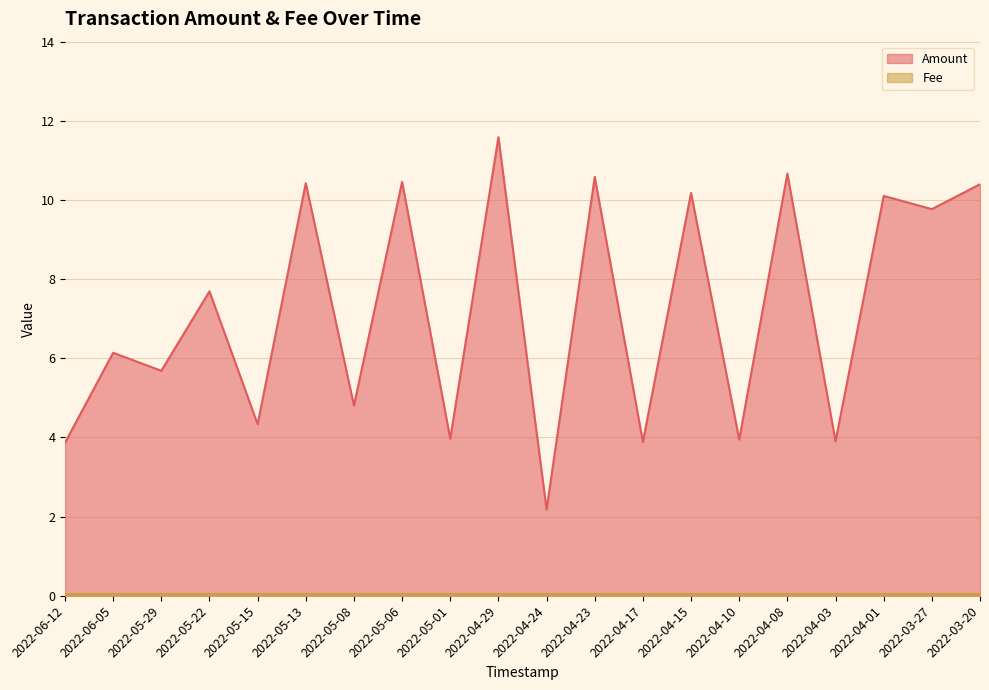

What is the change in value from 2022-05-13 to 2022-04-03?

-6.5